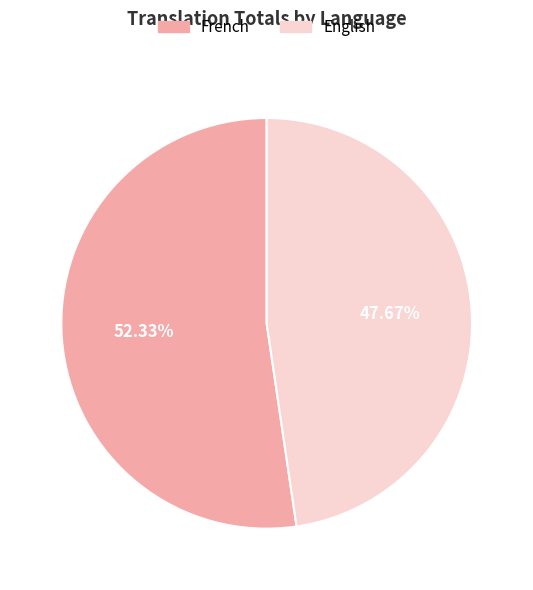

How many segments does this pie chart have?

2